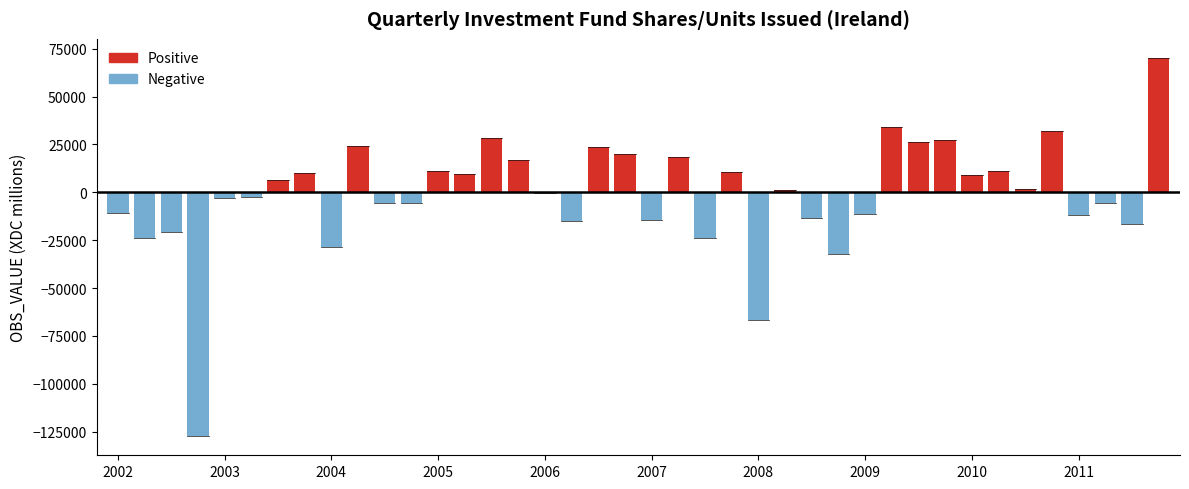

What is the change in value from 2002-Q4 to 2011-Q2?

+121989